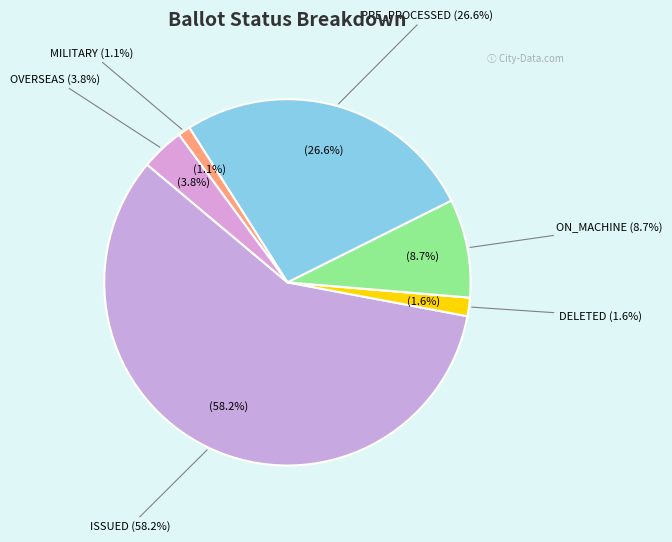

Which has a higher value, DELETED or MILITARY?

DELETED